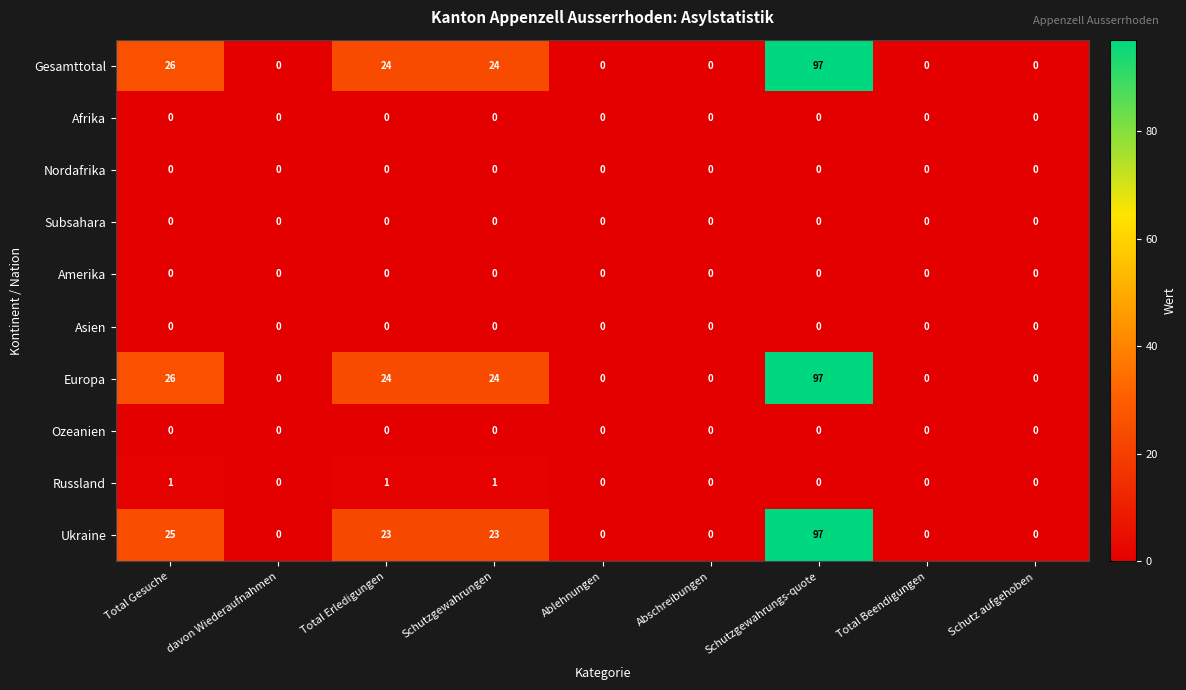

What is the average value of the Ukraine series?

19